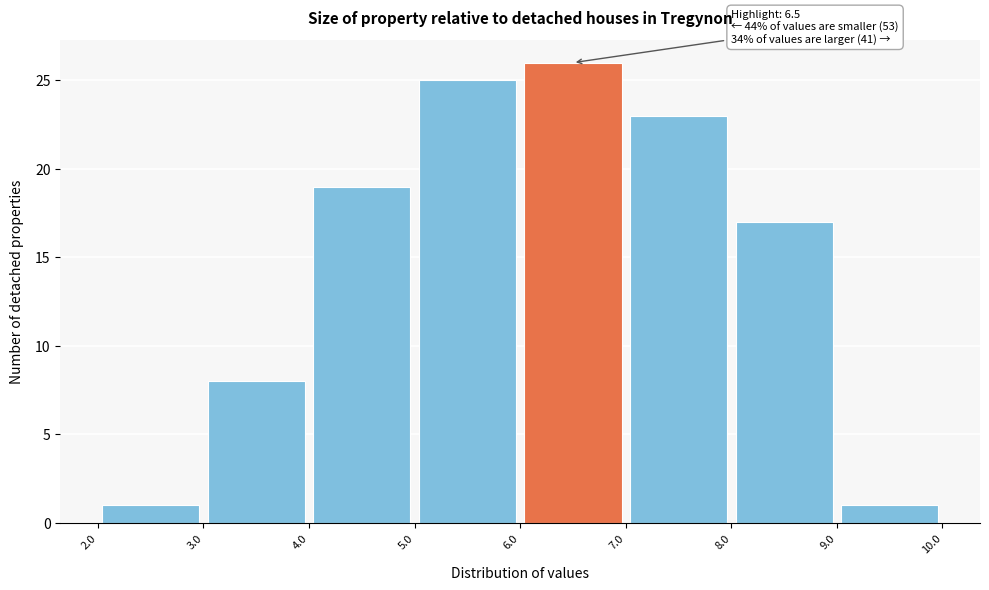

Over which range of the x-axis is the bar tallest?

6.0 to 7.0